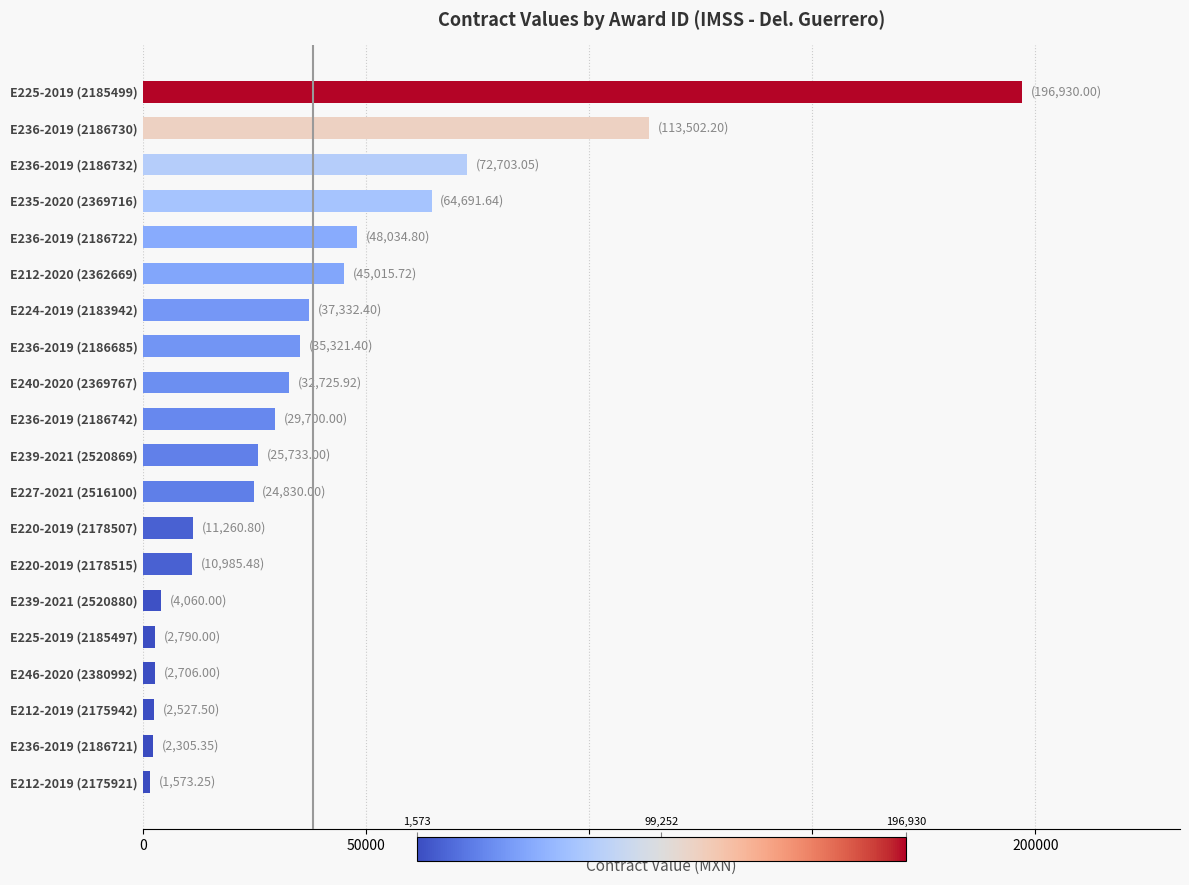

Are the bars horizontal?

Yes